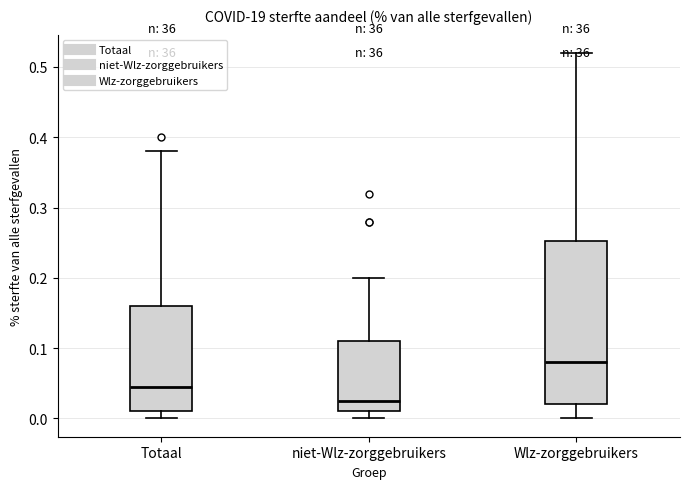

Comparing the boxes themselves (not the whiskers), which one is the tallest?

Wlz-zorggebruikers